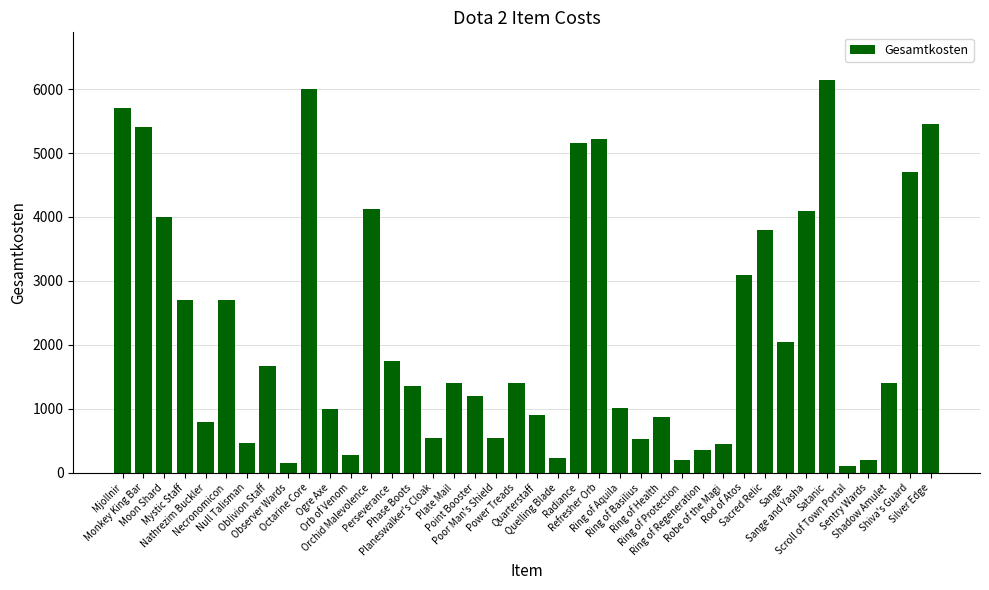

What is the ratio of the value at Sange to the value at Sacred Relic?

0.5